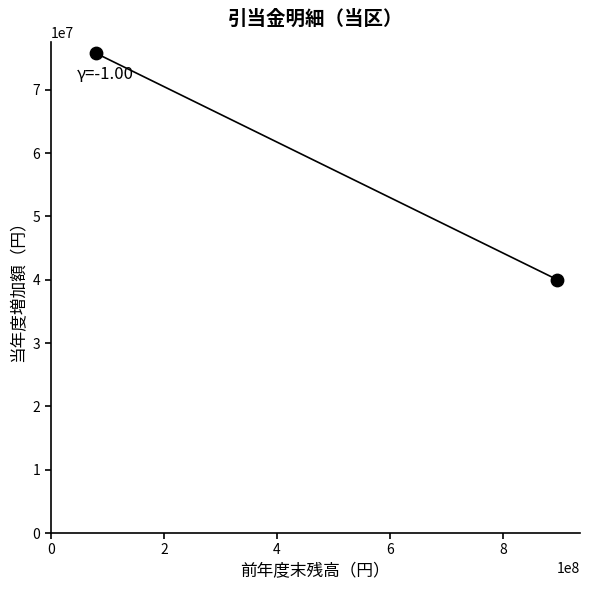

What is the average Y value?

57916530